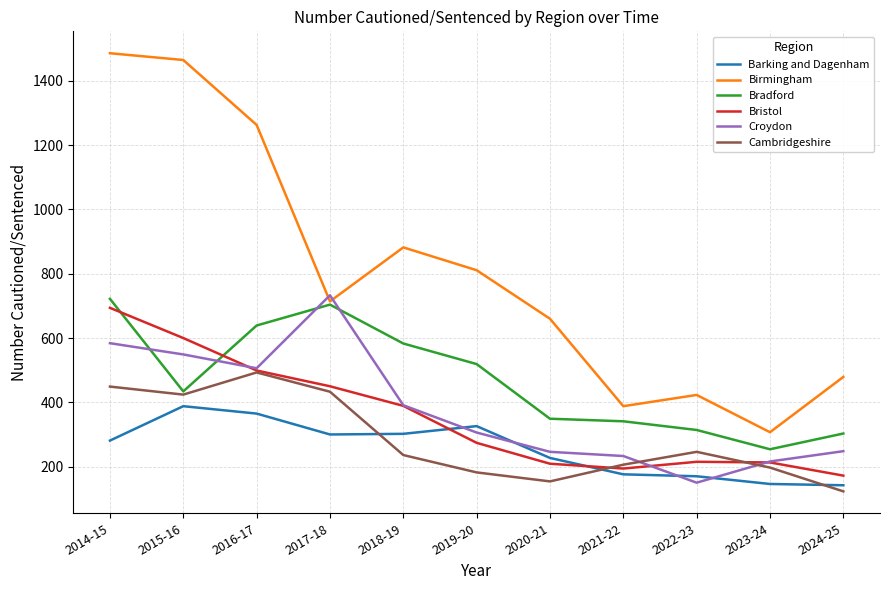

What is the difference between the Bristol values at 2016-17 and 2018-19?

110